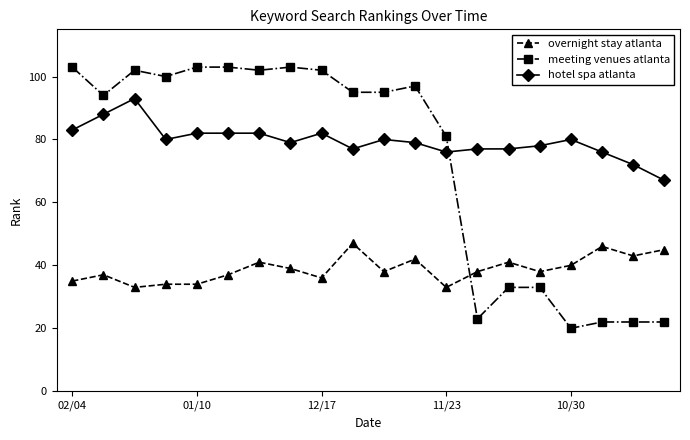

What is the maximum value shown in the chart?

103